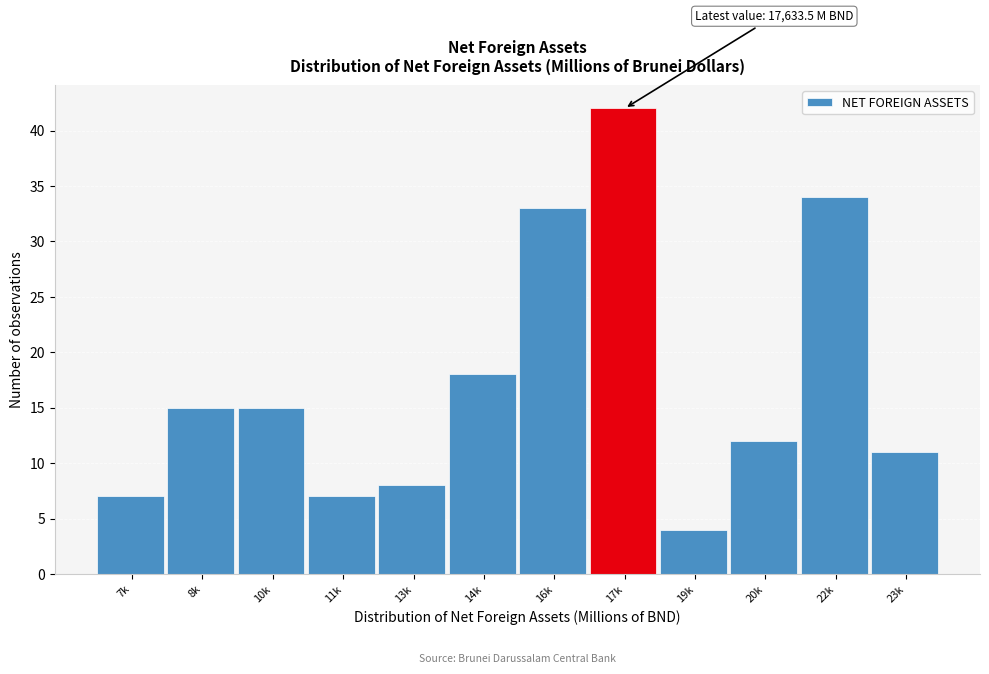

Reading right to left, what are all the values shown in this chart?

23k=11	22k=34	20k=12	19k=4	17k=42	16k=33	14k=18	13k=8	11k=7	10k=15	8k=15	7k=7